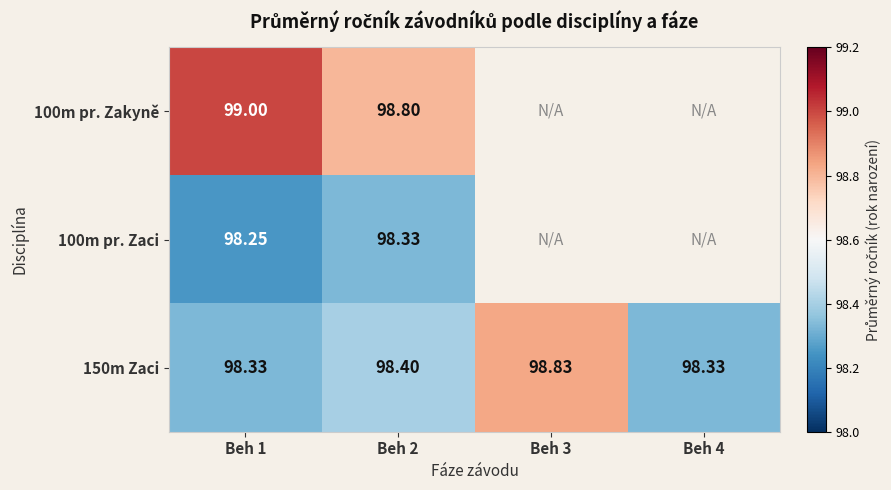

What is the approximate value of 150m Zaci at Beh 1?

98.3